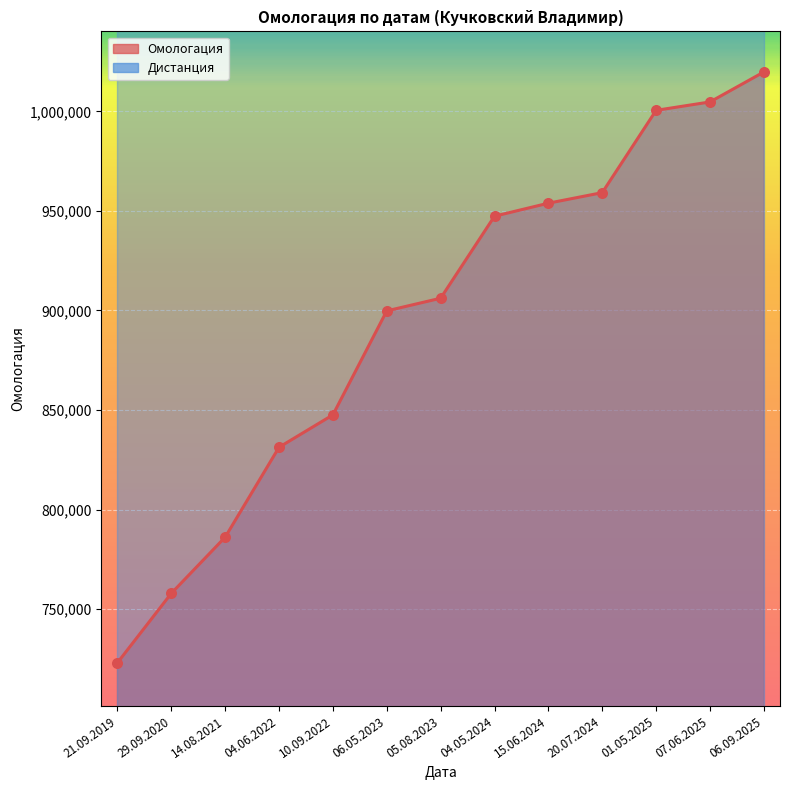

Approximately how many times larger is the value at 04.06.2022 compared to 07.06.2025?

0.8